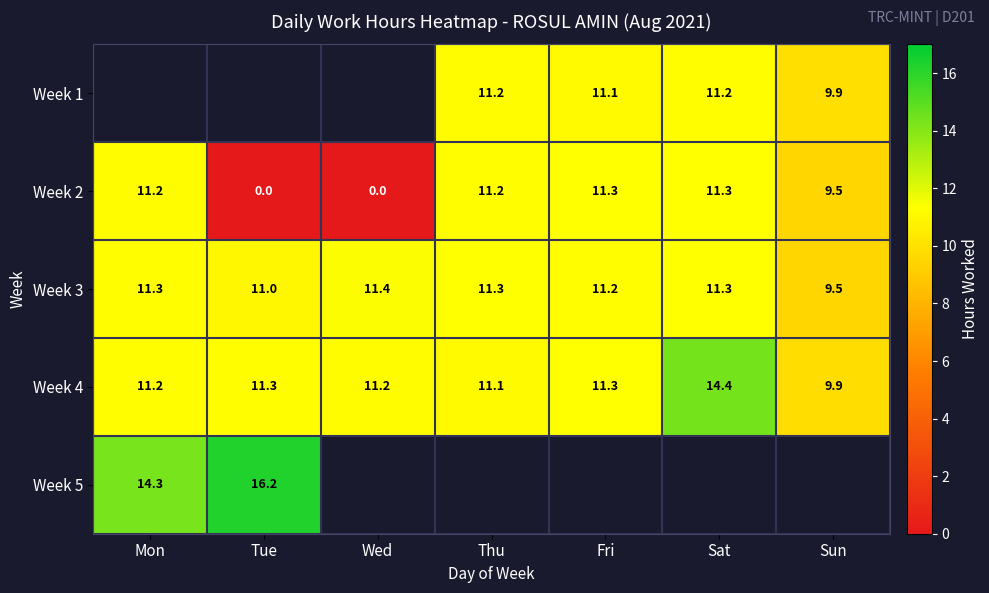

At which label is Week 3 closest to 10?

Sun